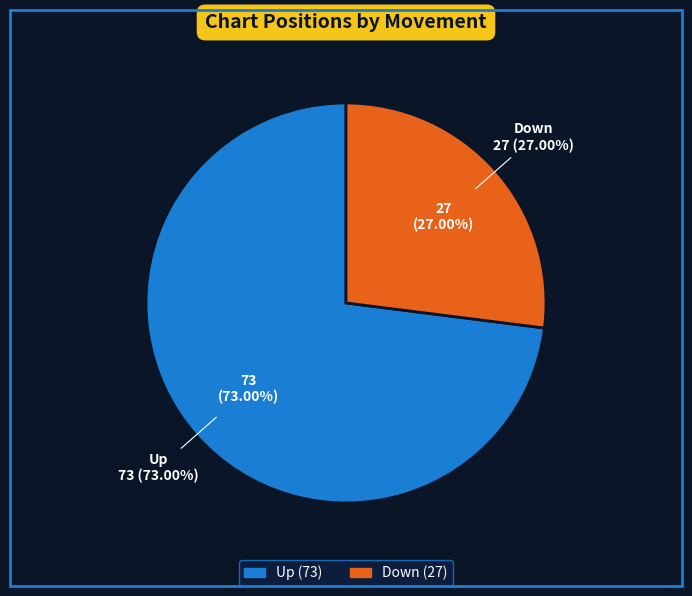

What is the ratio of the value at down to the value at up?

0.4